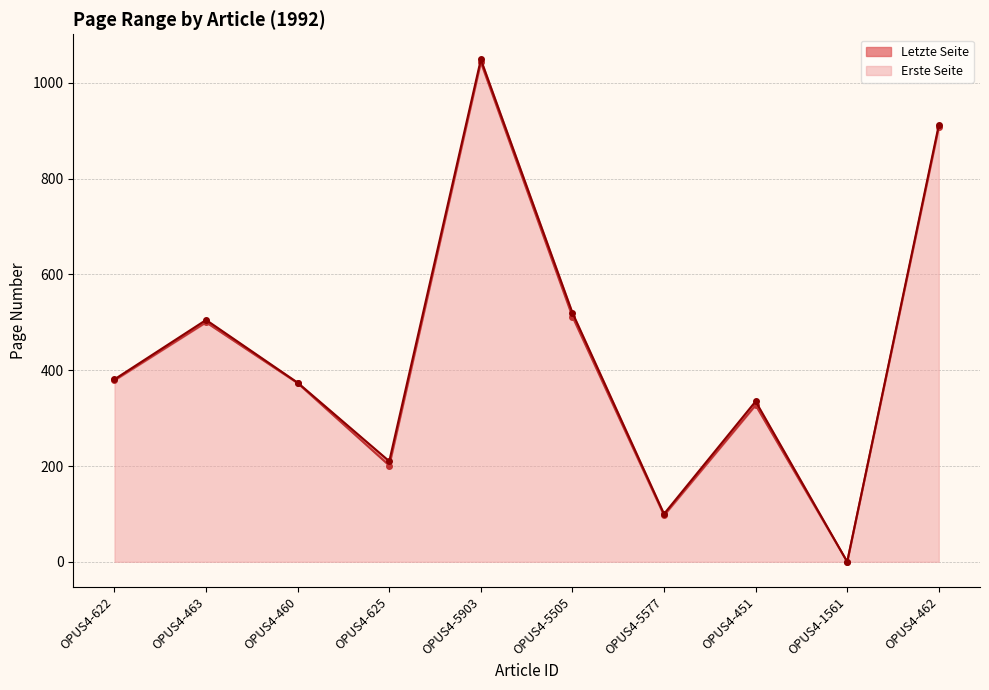

True or false: Erste Seite has a value of 97 at OPUS4-5577.

True